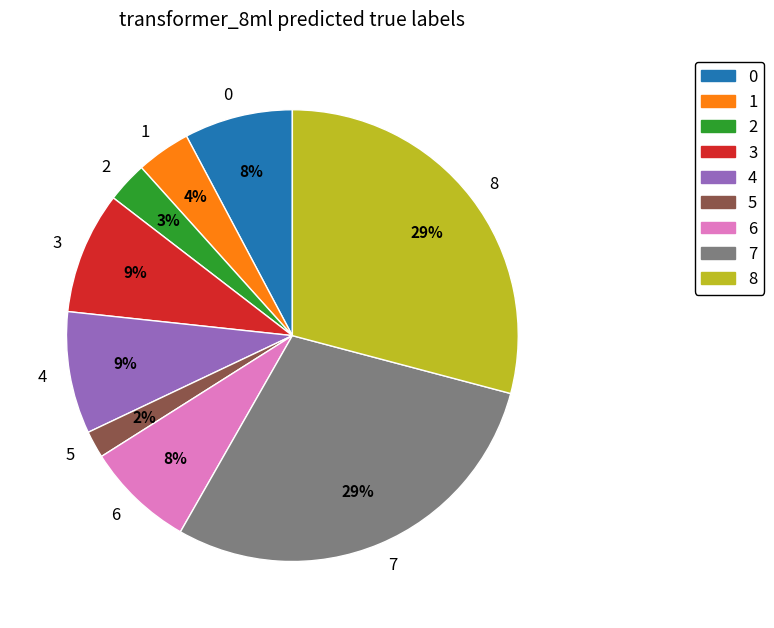

Which slice is the smallest?

5